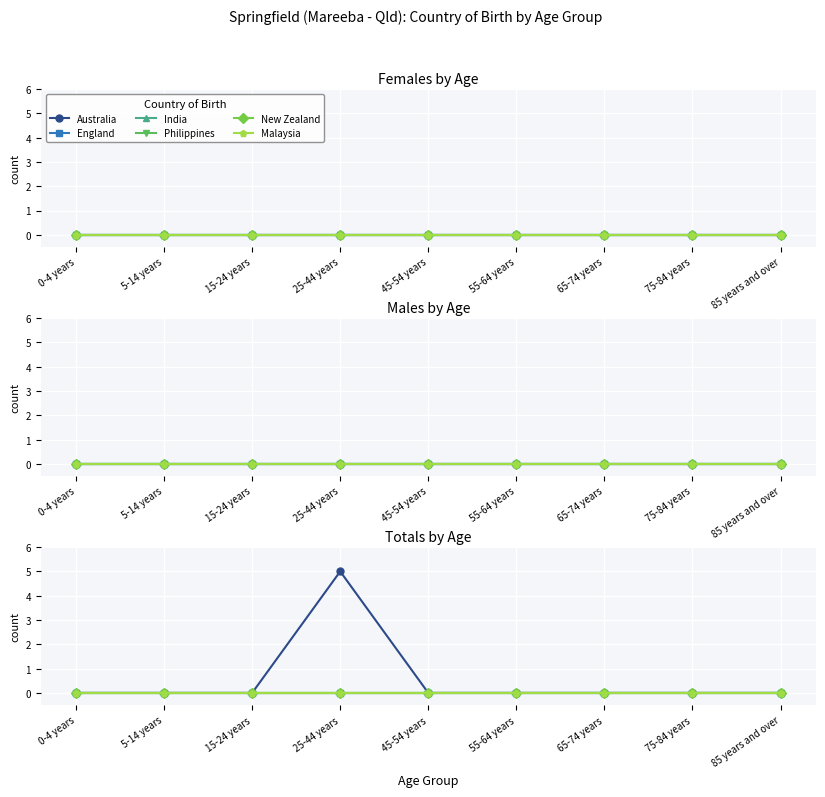

What is the sum of the Australia values at 25-44 years and 5-14 years?

5